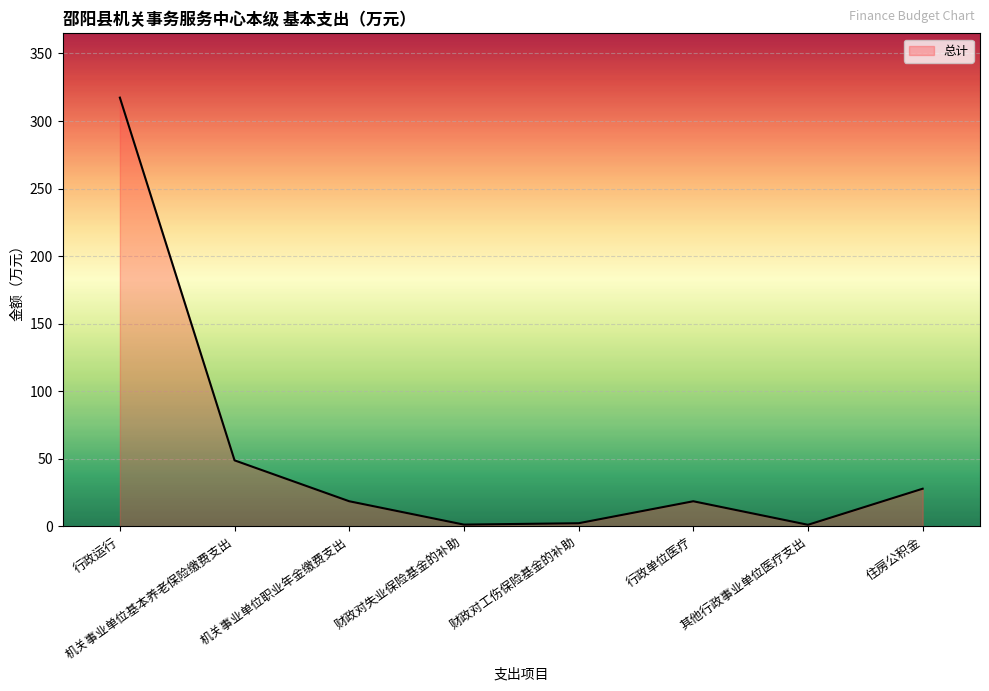

How many lines are shown in the chart?

1